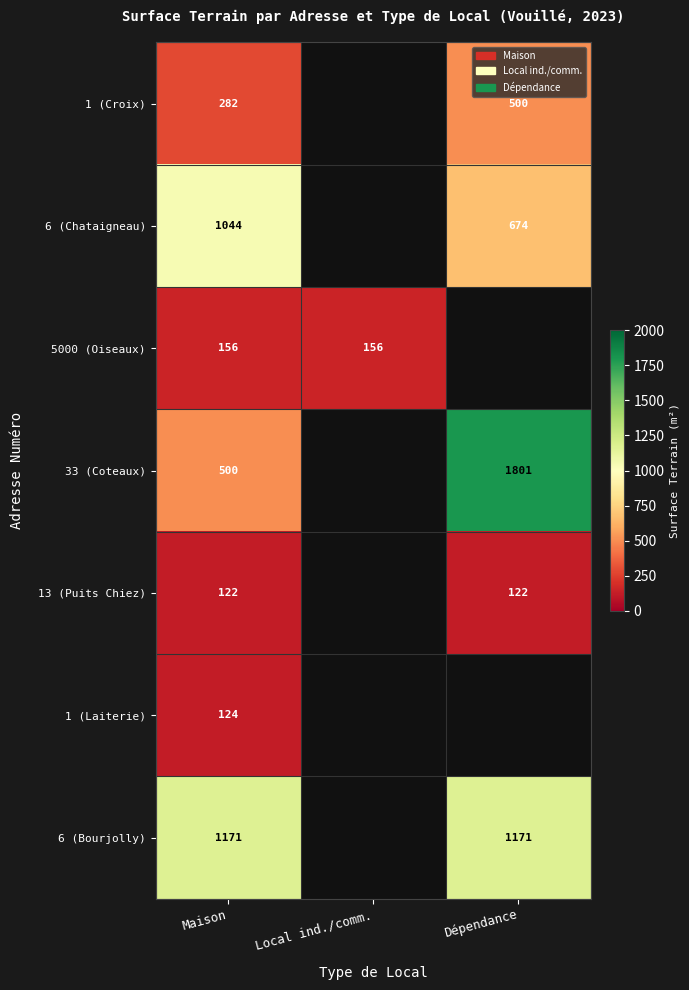

At how many categories does at least one series exceed 428?

2